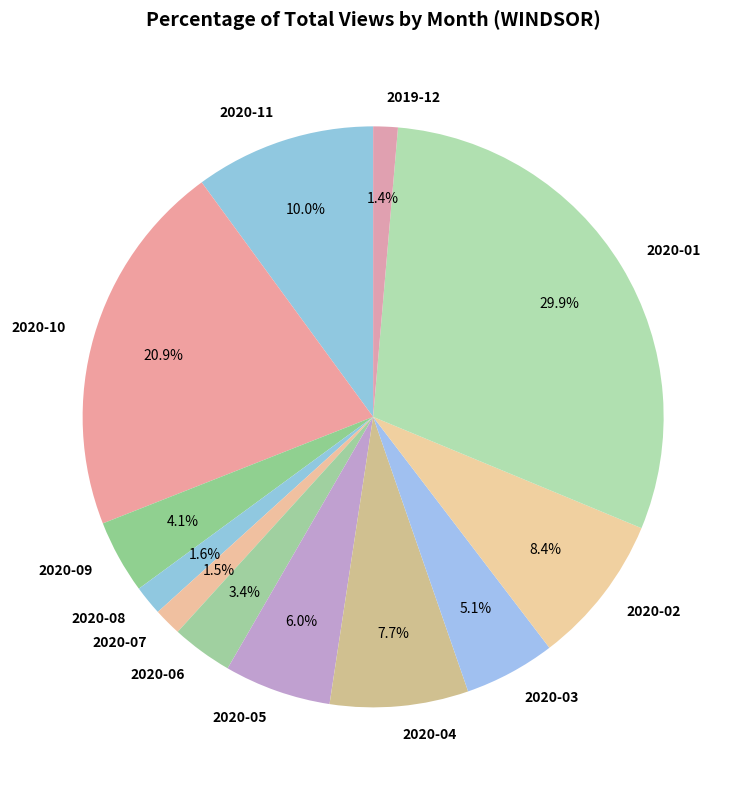

Does 2019-12 represent more than half of the total?

No